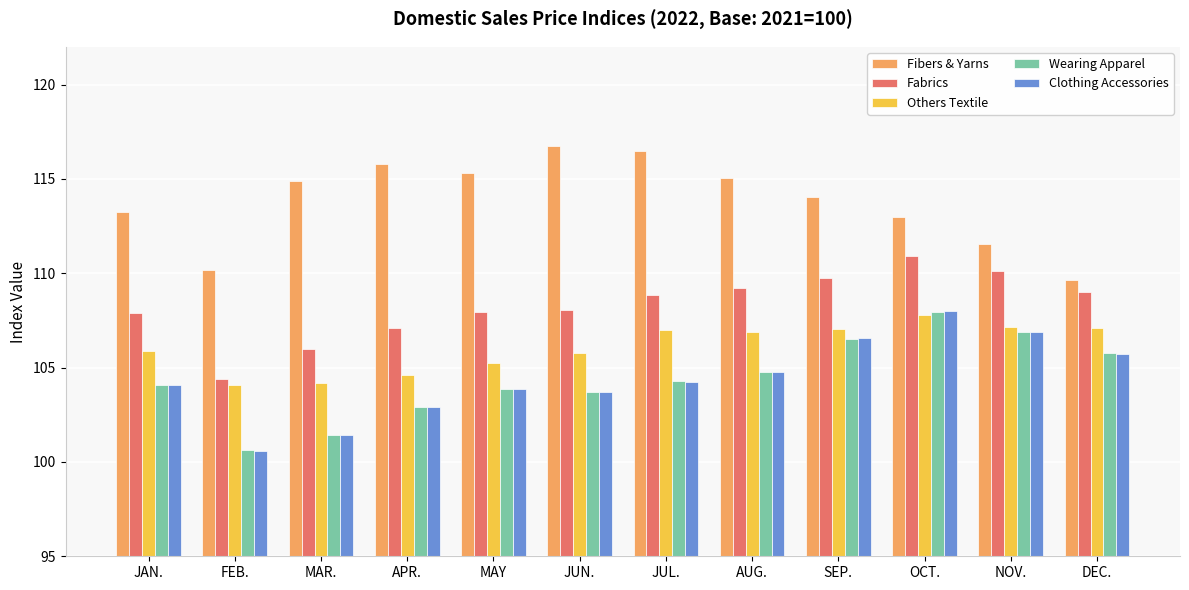

Is it true that Wearing Apparel equals 106.9 at NOV.?

True